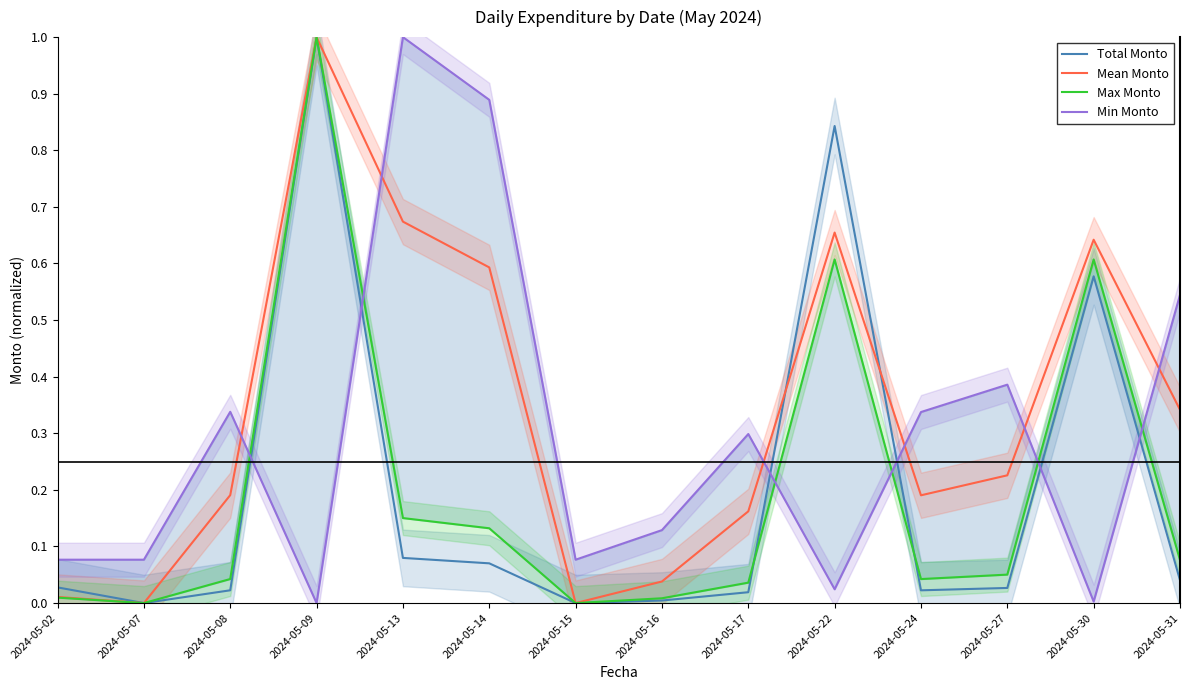

At which category is the sum across all series the highest?

2024-05-09